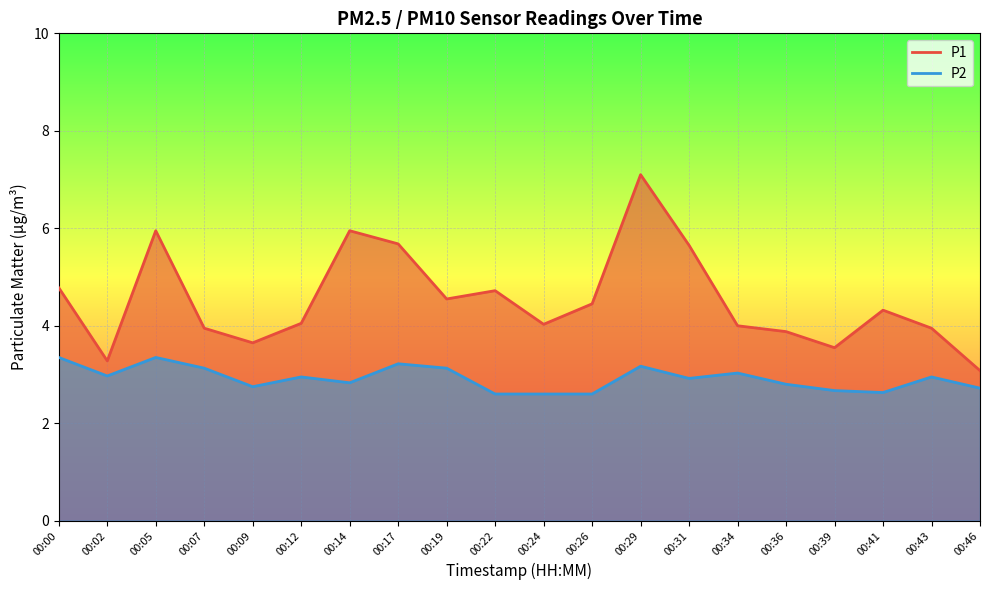

What are all the series names shown in the legend?

P1, P2